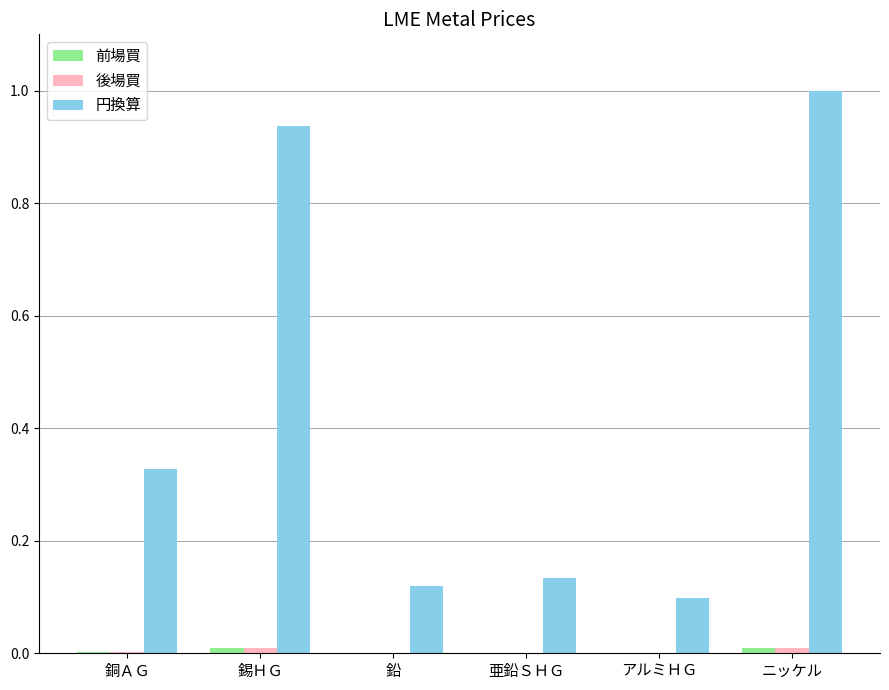

At which category does the chart reach its peak across all series?

ニッケル